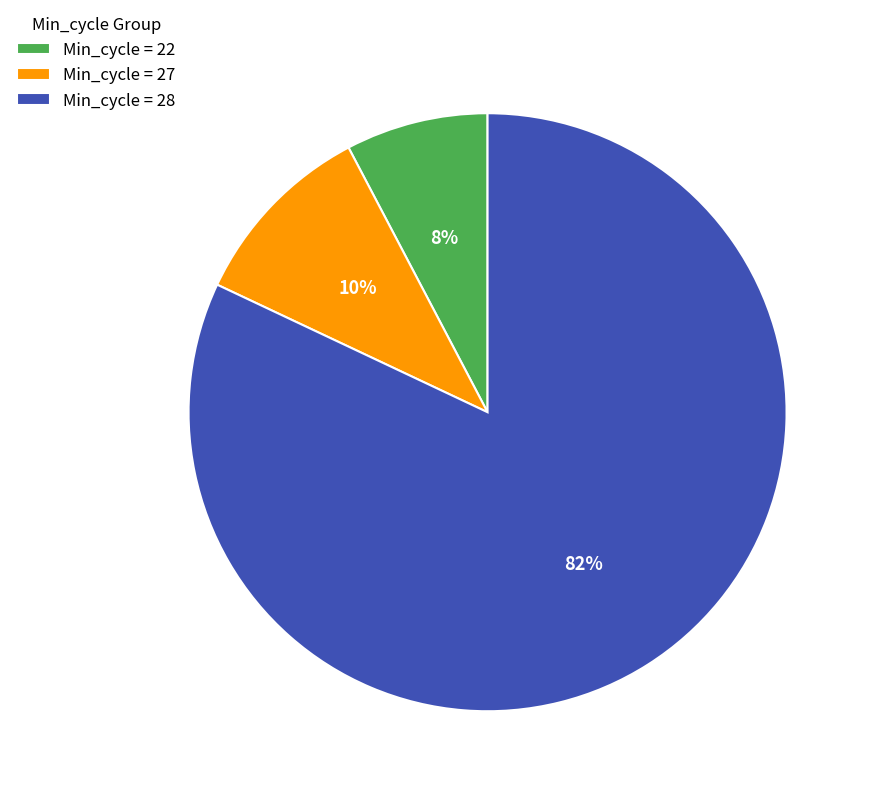

Do Min_cycle = 27 and Min_cycle = 22 together represent more than half of the pie?

No